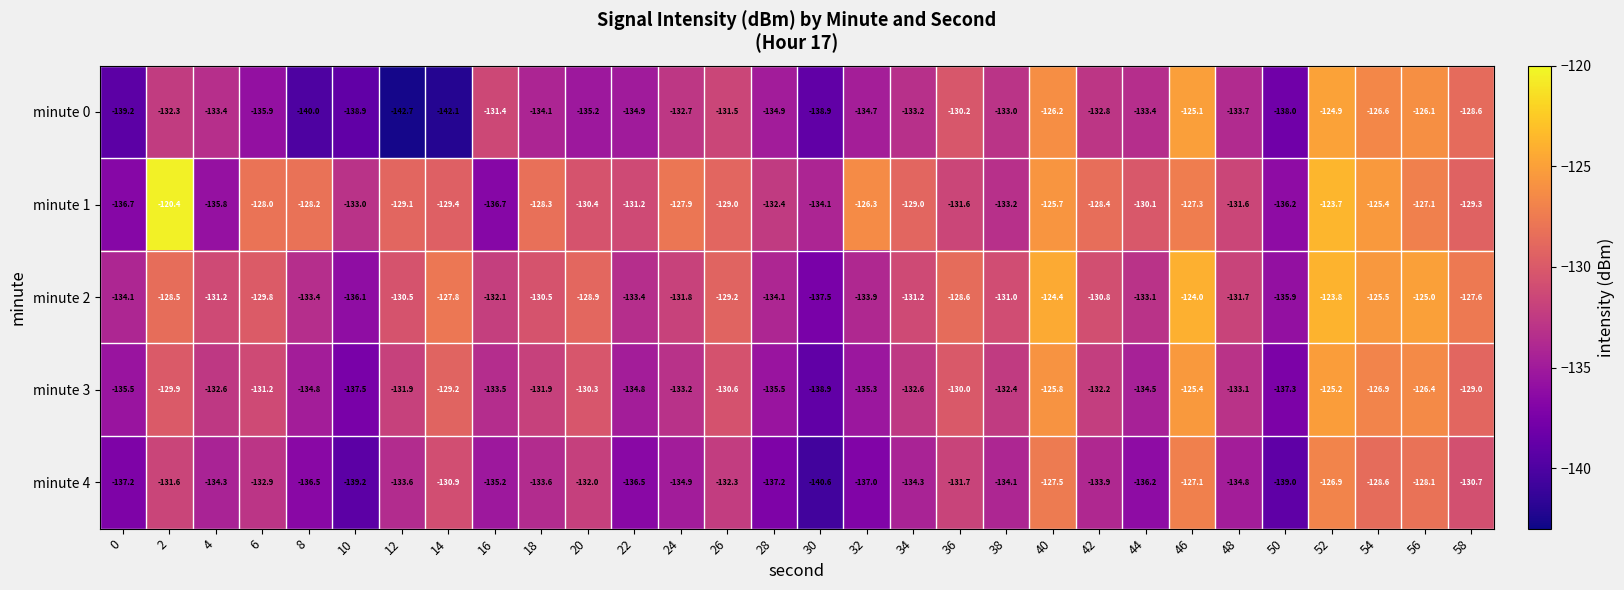

What is the total value across all series at 32?

-667.2